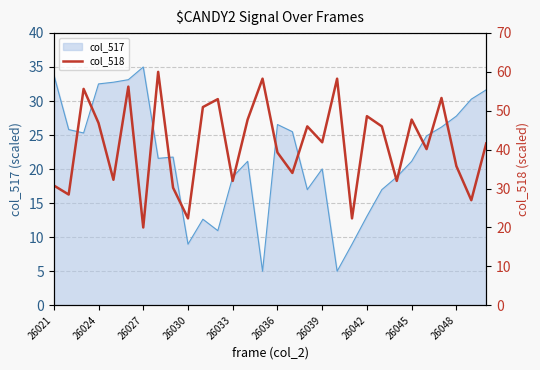

The value of col_517 at 26030 is 4.3. True or false?

False